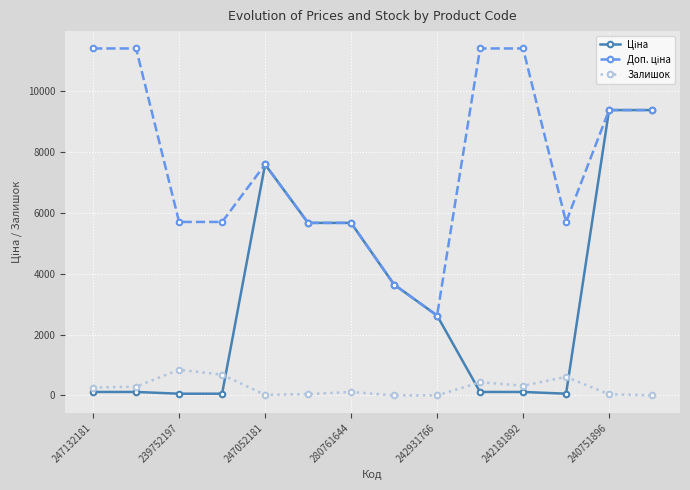

At how many categories does at least one series exceed 1466?

14